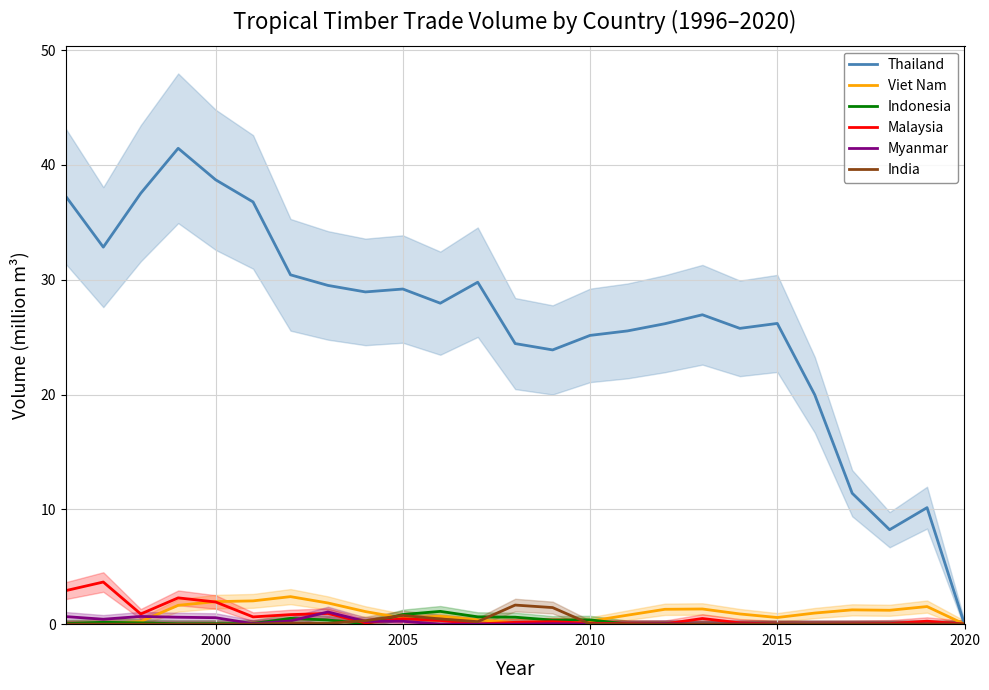

How many interior local peaks does the Malaysia series have?

7